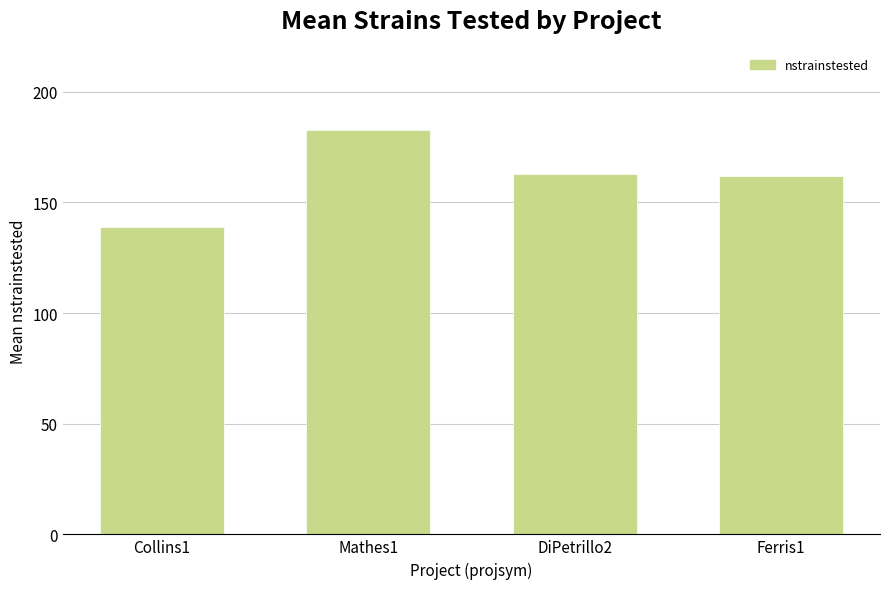

What is the difference between the values at Ferris1 and Collins1?

23.3